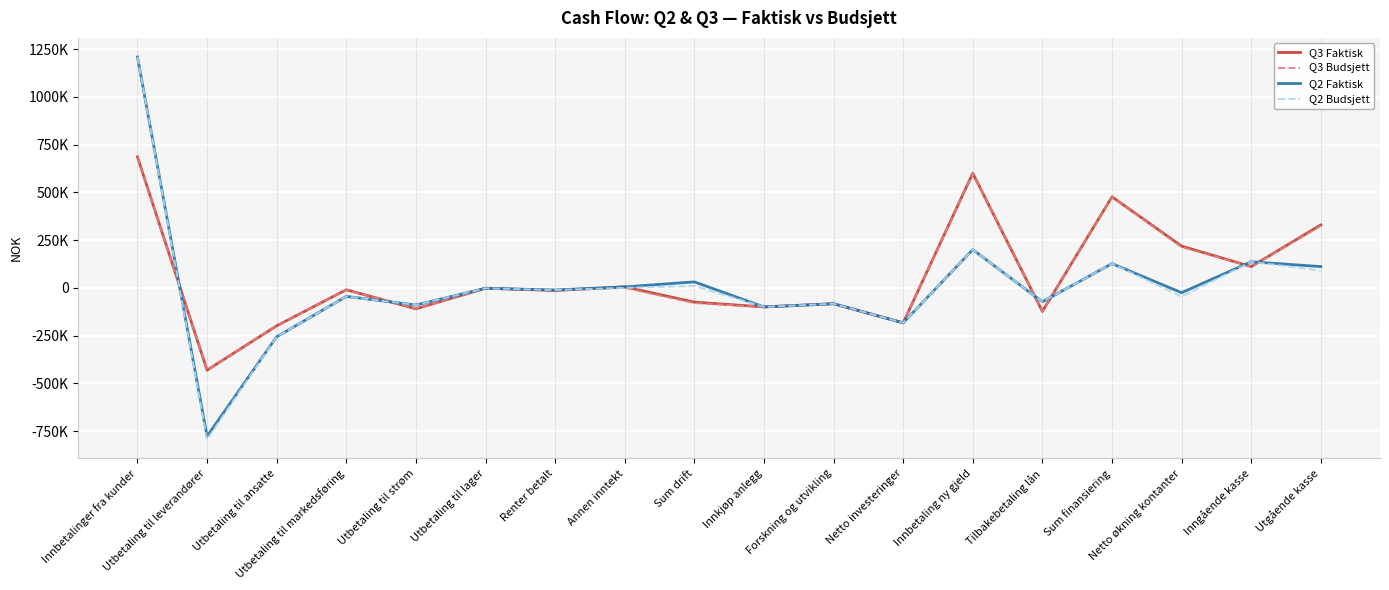

What are all the series names shown in the legend?

Q3 Faktisk, Q3 Budsjett, Q2 Faktisk, Q2 Budsjett